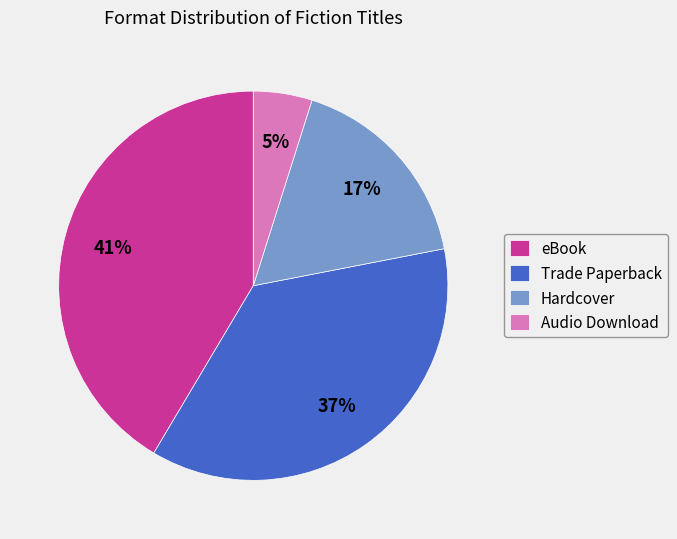

Is the sum of Hardcover and Trade Paperback greater than half?

Yes